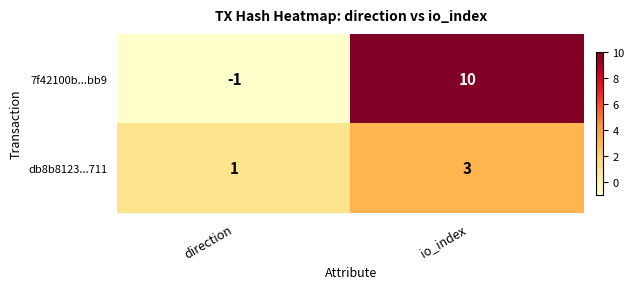

At which category is the sum across all series the highest?

io_index